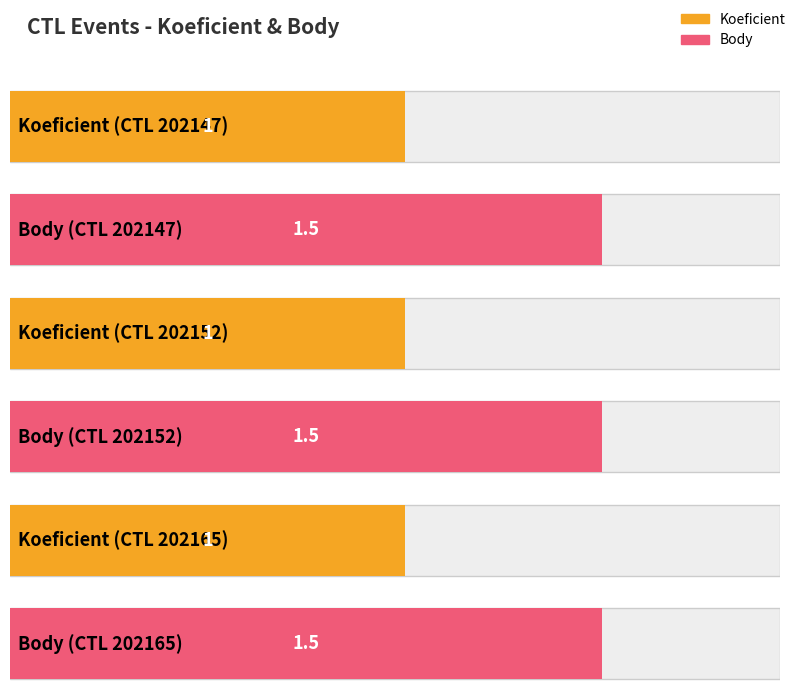

Which has a higher value, 202165 or 202147?

202165